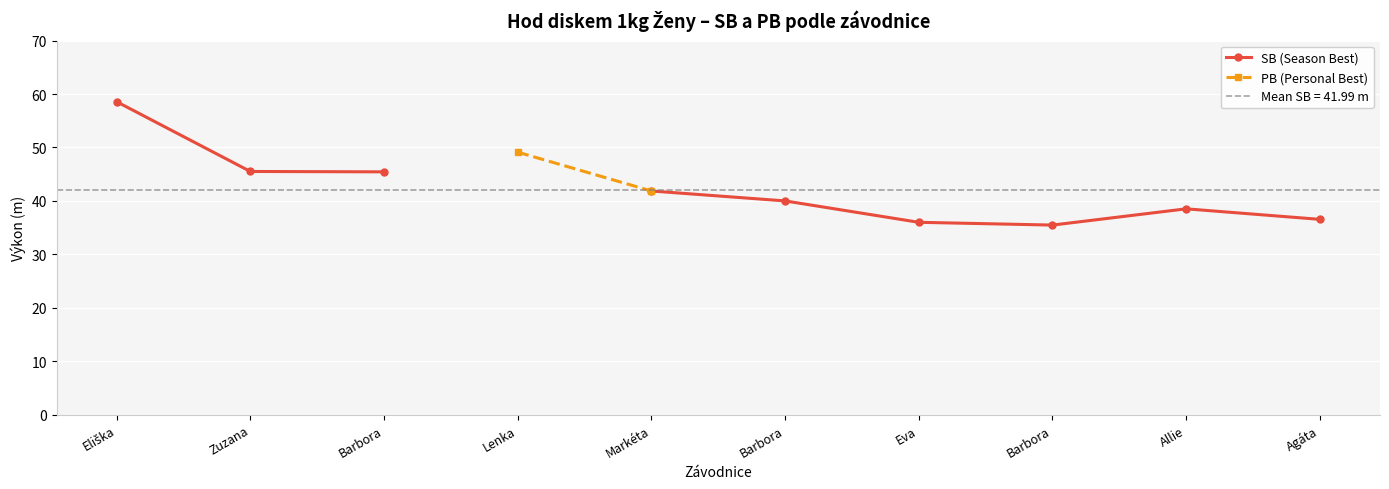

Count the number of data series in this chart.

2